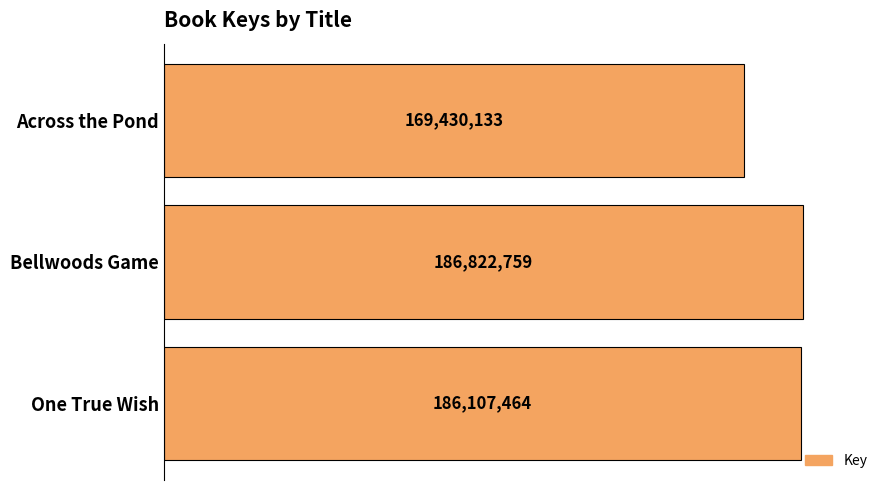

Does the chart contain any negative values?

No